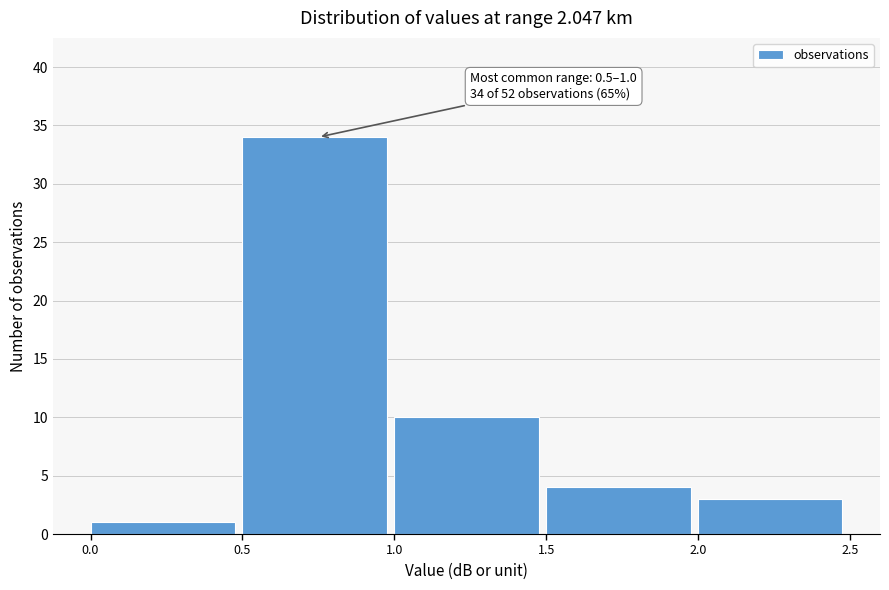

Which range on the x-axis has the tallest bar?

0.5 to 1.0